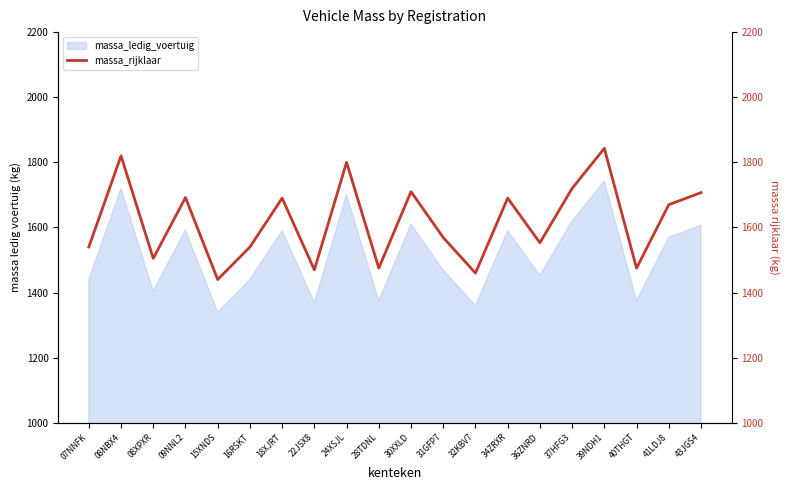

Rank the categories by value from highest to lowest.

39NDH1, 08NBX4, 24XSJL, 37HFG3, 30XXLD, 43JGS4, 09NNL2, 18XJRT, 34ZRXR, 41LDJ8, 31GFP7, 36ZNRD, 07NNFK, 16RSKT, 08XPXR, 28TDNL, 40THGT, 22JSX8, 32KBV7, 15XNDS